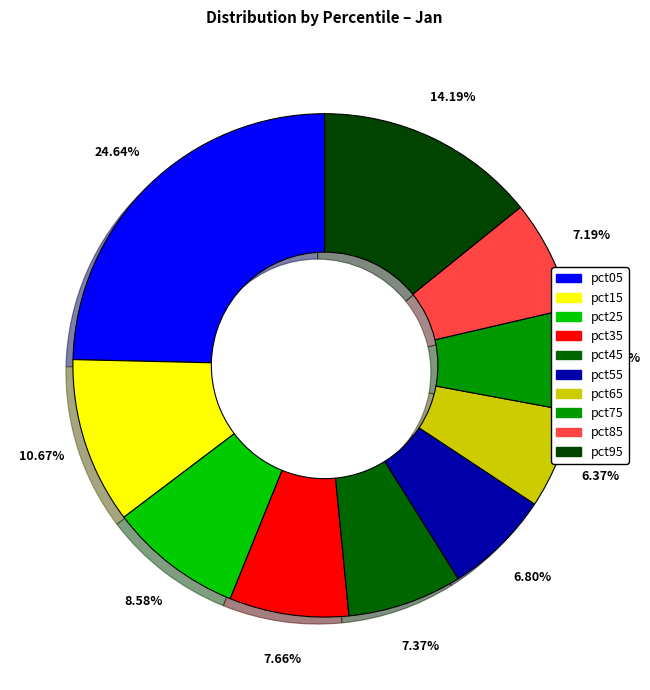

How many segments does this pie chart have?

10